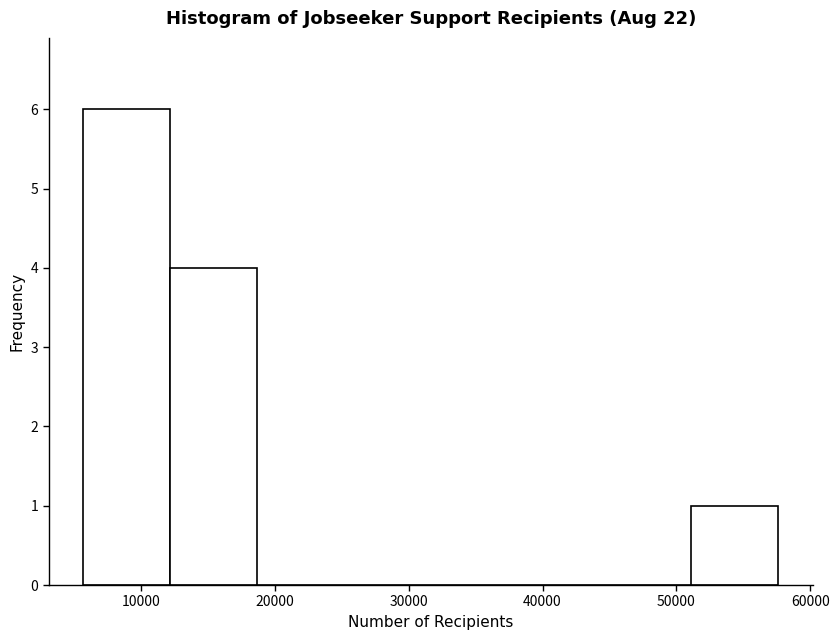

Which range on the x-axis has the tallest bar?

6000 to 12000